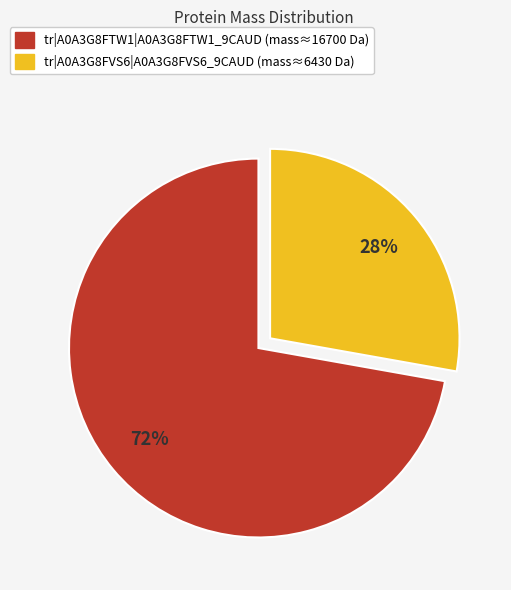

Approximately how many times larger is the value at tr|A0A3G8FTW1|A0A3G8FTW1_9CAUD compared to tr|A0A3G8FVS6|A0A3G8FVS6_9CAUD?

2.6